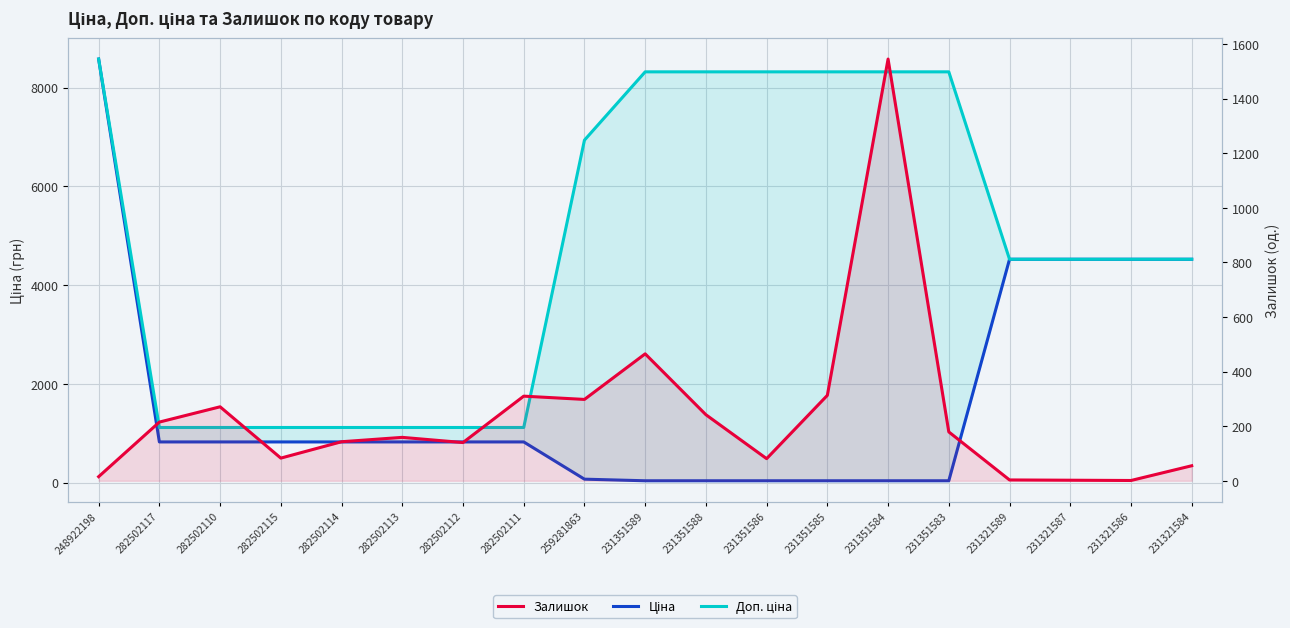

Which series has the largest total across all categories?

Доп. ціна